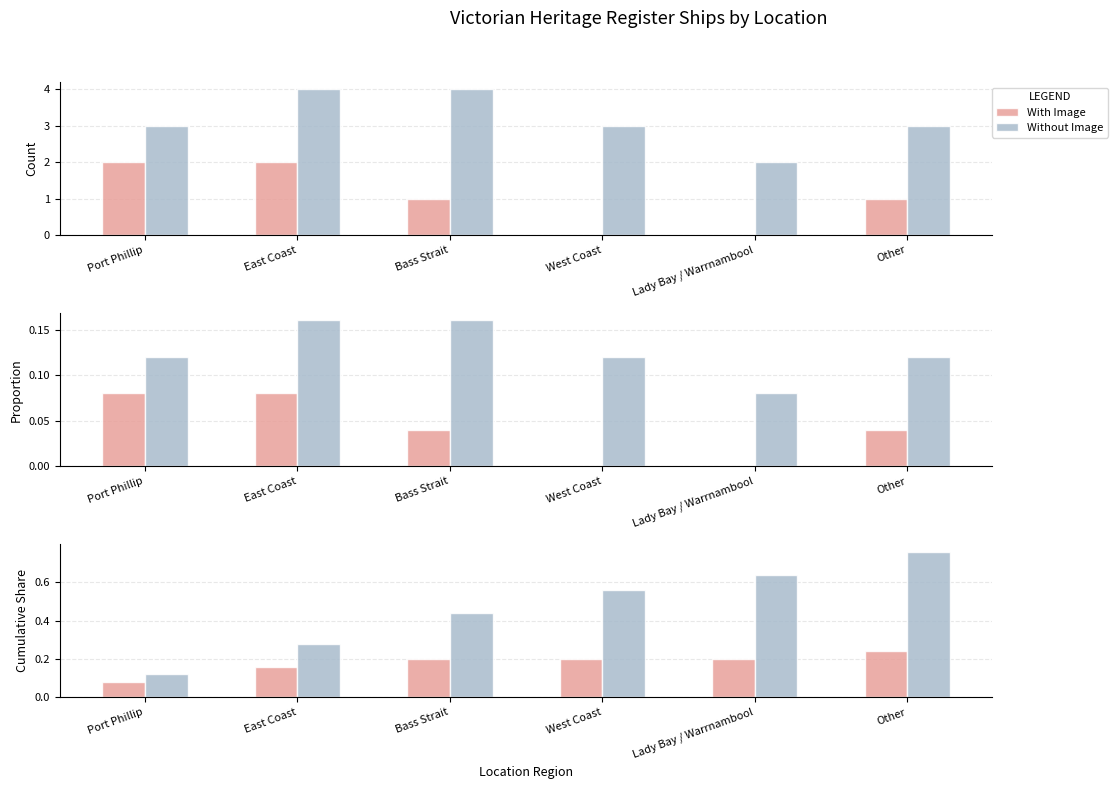

Which has a higher value, East Coast or West Coast?

West Coast